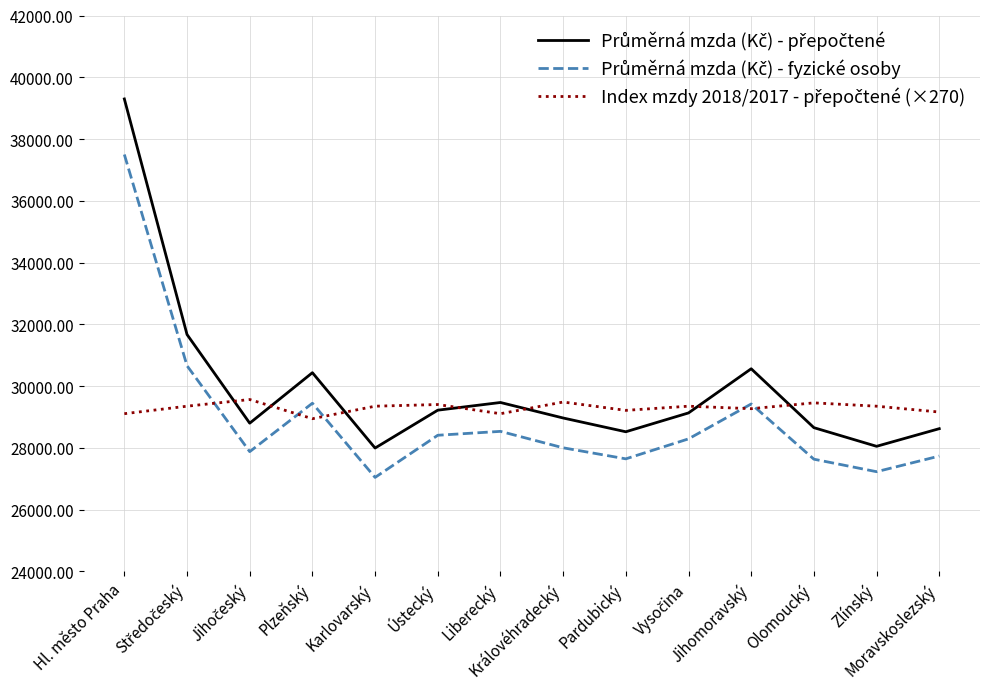

What position from the right is Liberecký?

8